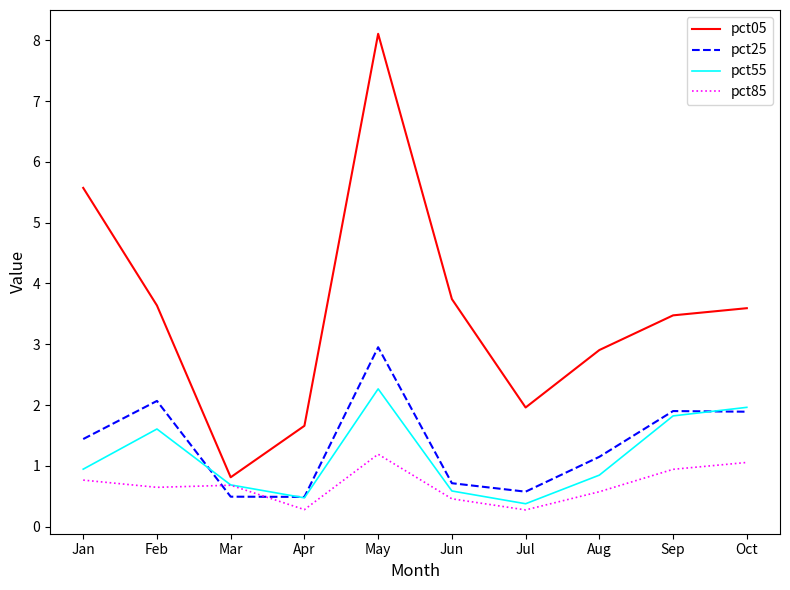

Reading left to right, list all the values displayed in this chart.

pct05: 5.6	3.6	0.8	1.7	8.1	3.7	2.0	2.9	3.5	3.6
pct25: 1.4	2.1	0.5	0.5	3.0	0.7	0.6	1.1	1.9	1.9
pct55: 0.9	1.6	0.7	0.5	2.3	0.6	0.4	0.8	1.8	2.0
pct85: 0.8	0.6	0.7	0.3	1.2	0.5	0.3	0.6	0.9	1.1